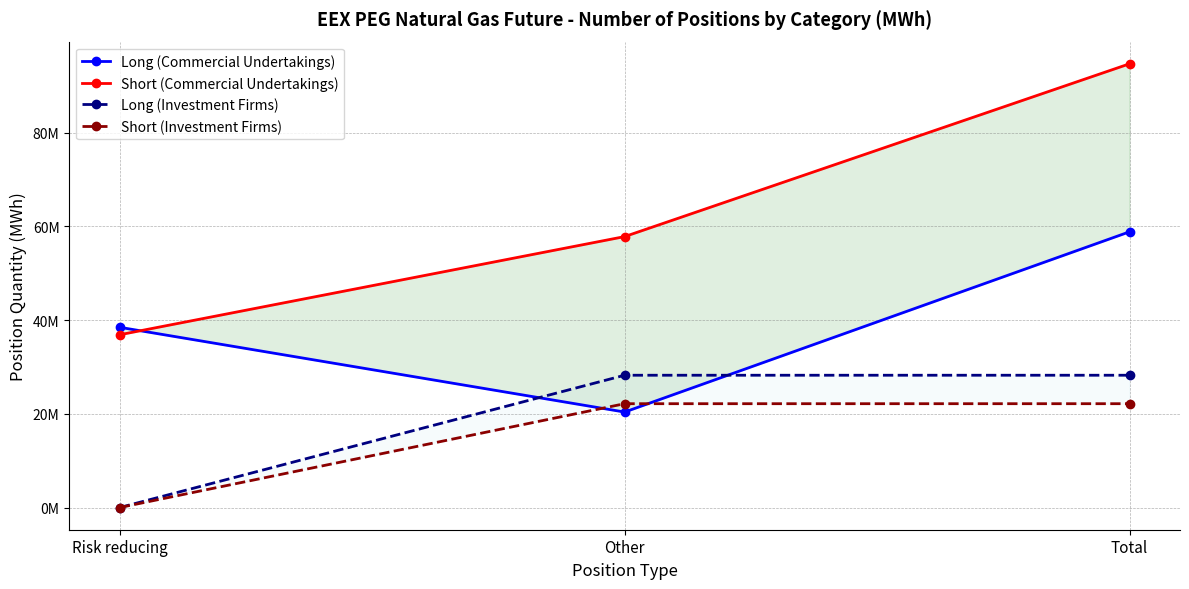

Is this an area chart (filled region under the line)?

No